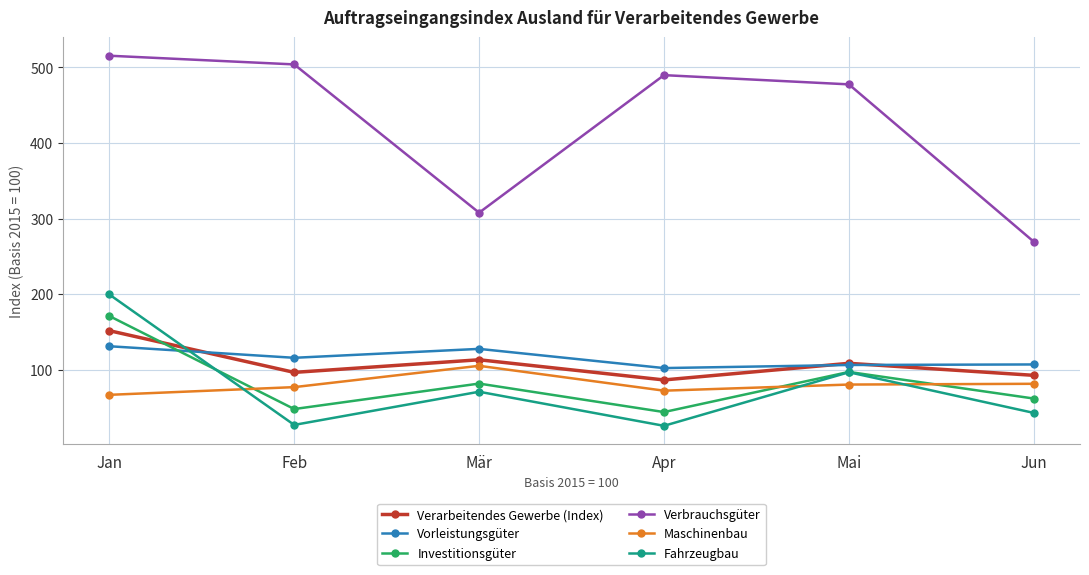

Where do Verarbeitendes Gewerbe (Index) and Vorleistungsgüter first cross each other?

Jan and Feb